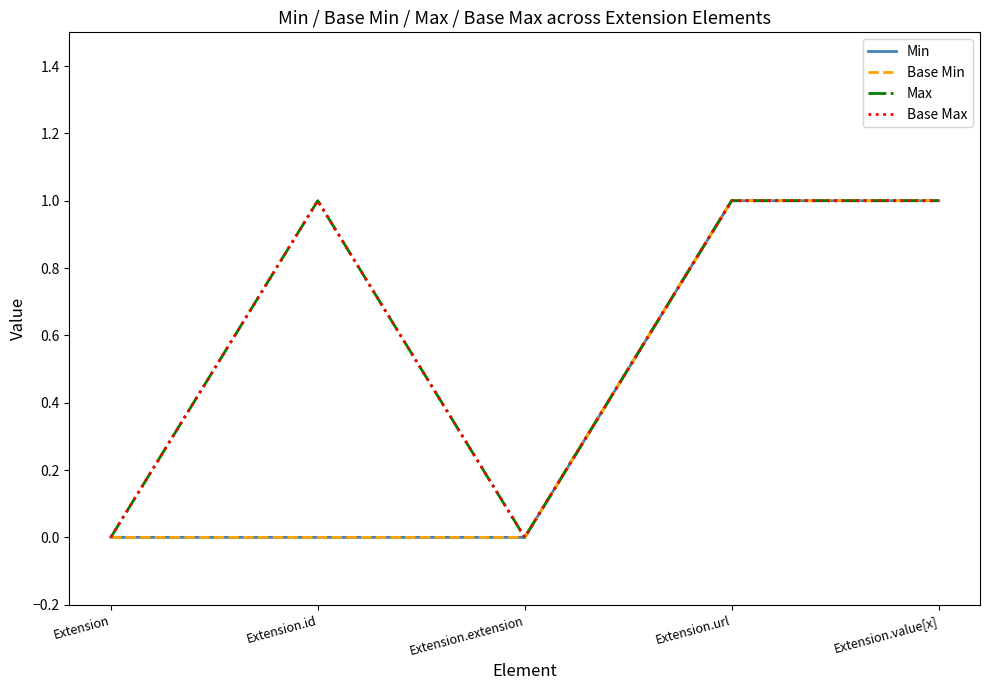

Is this an area chart (filled region under the line)?

No